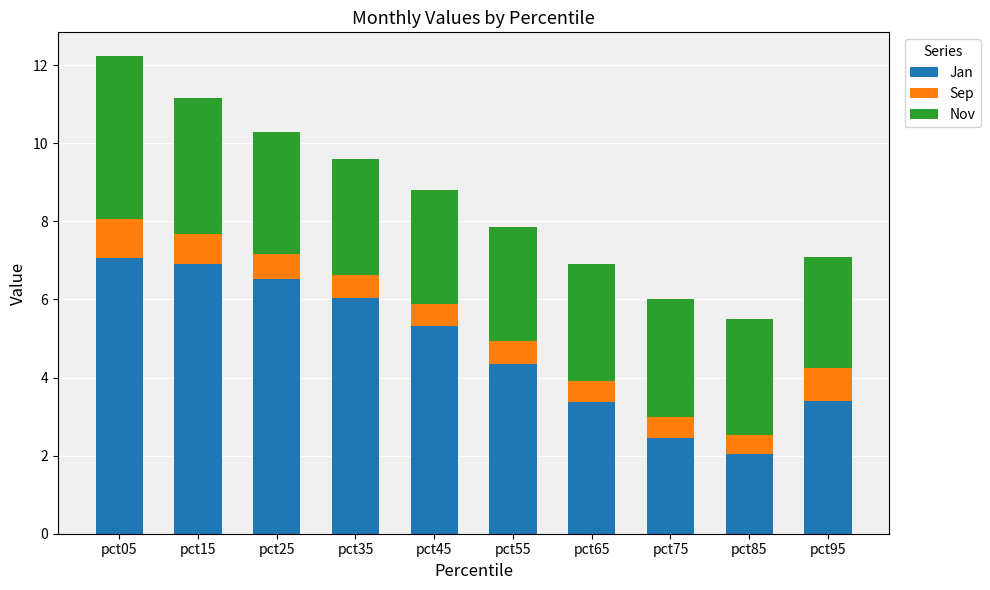

True or false: Jan has a value of 6.5 at pct25.

True